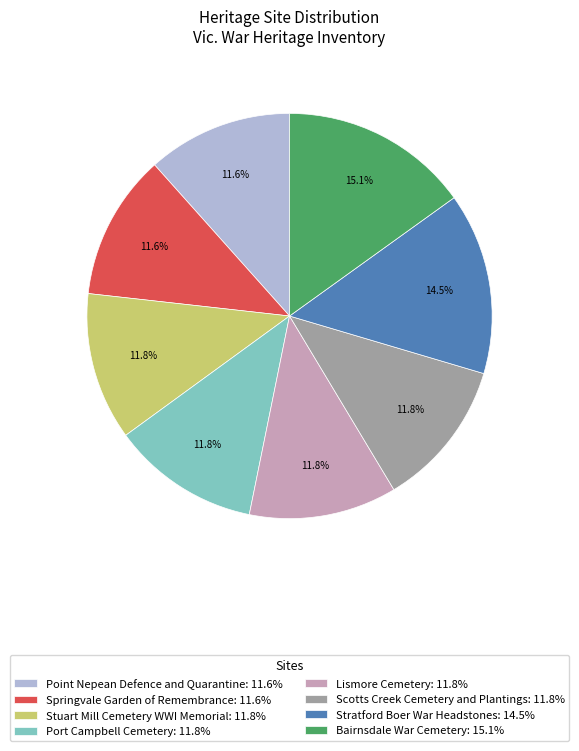

To the nearest percent, what is the combined percentage of Point Nepean Defence and Quarantine and Port Campbell Cemetery?

23%